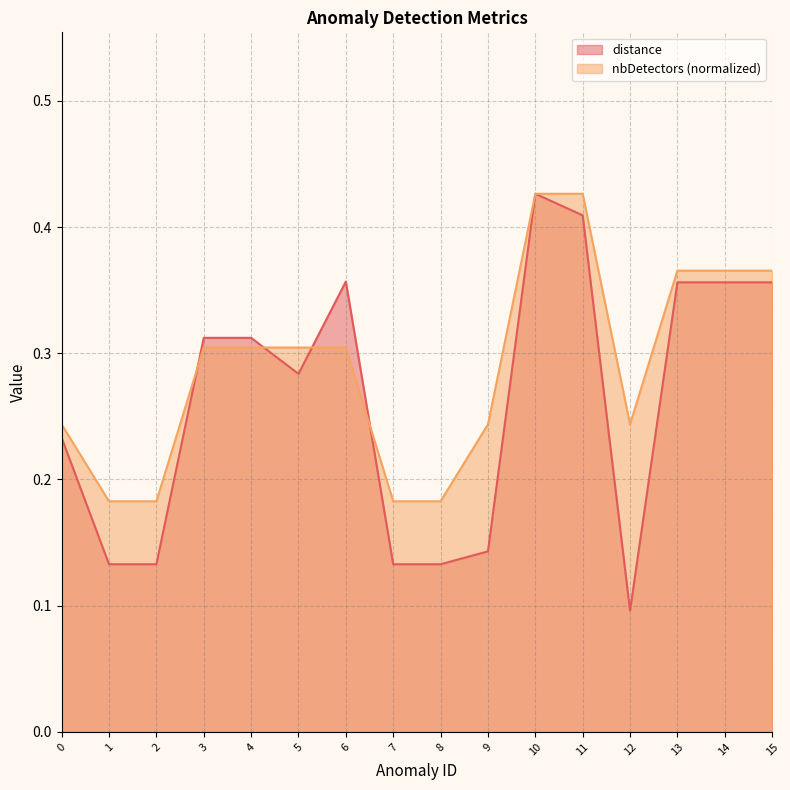

Between which two adjacent categories do nbDetectors and distance first intersect?

2 and 3